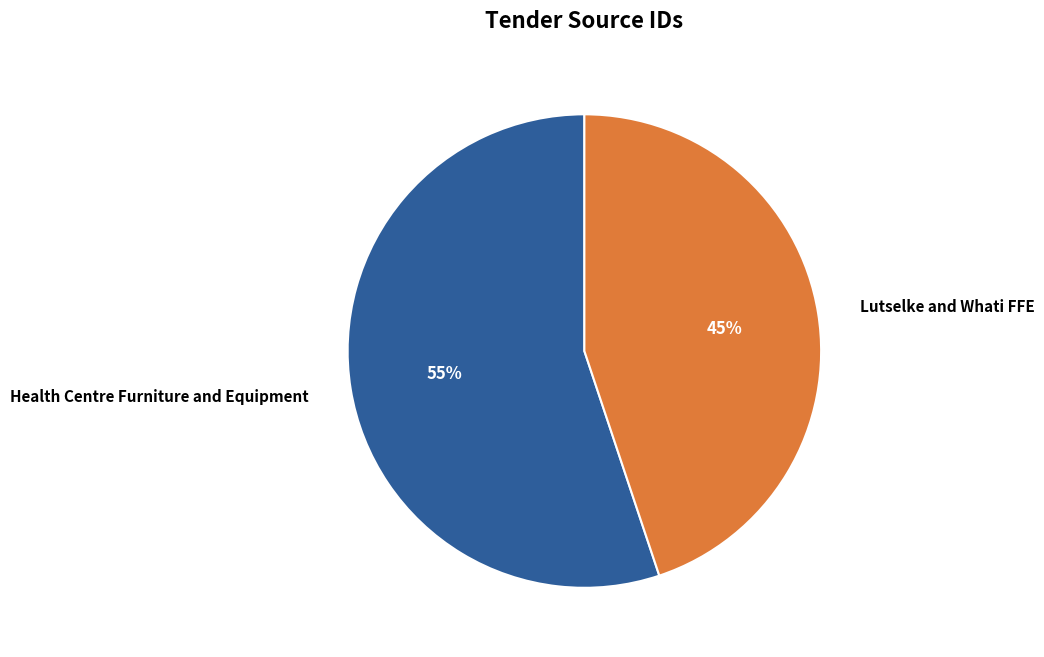

Which category has the biggest portion of the pie?

Health Centre Furniture and Equipment